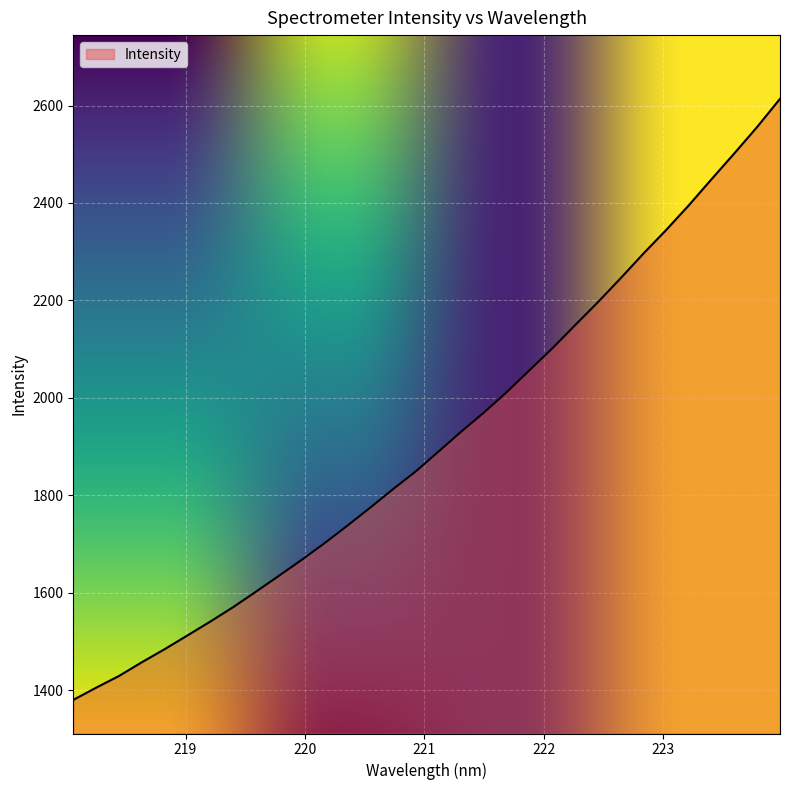

What is the difference between the maximum and minimum values?

1233.5